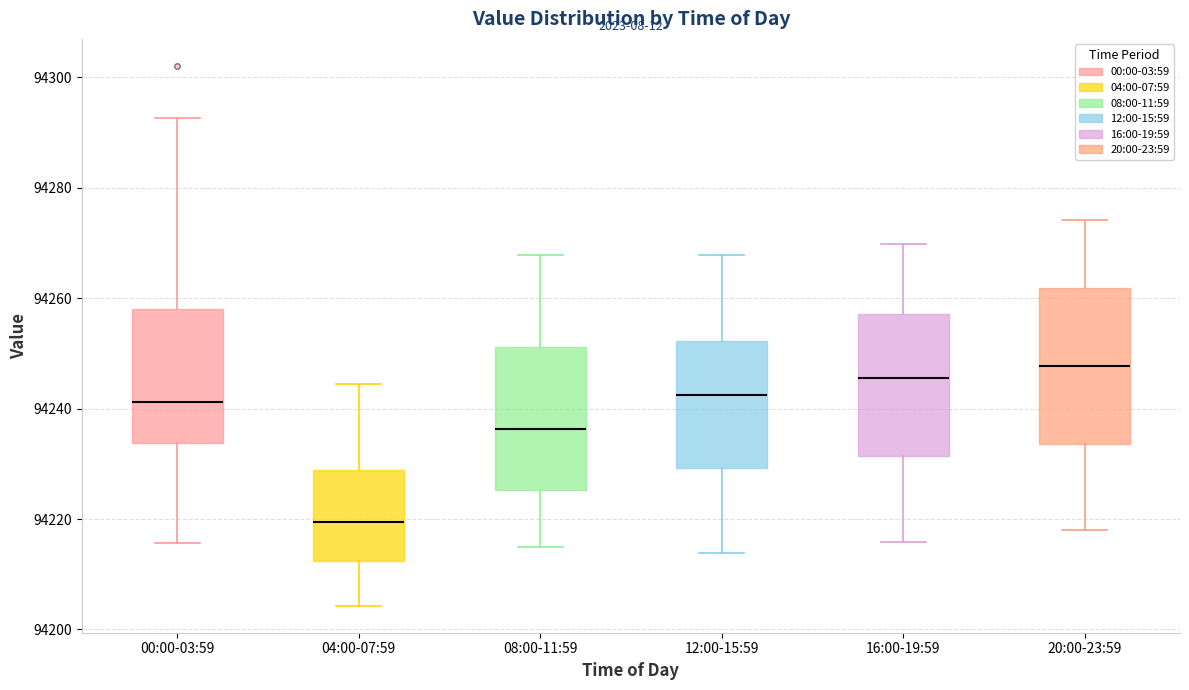

Comparing the boxes themselves (not the whiskers), which one is the tallest?

20:00-23:59